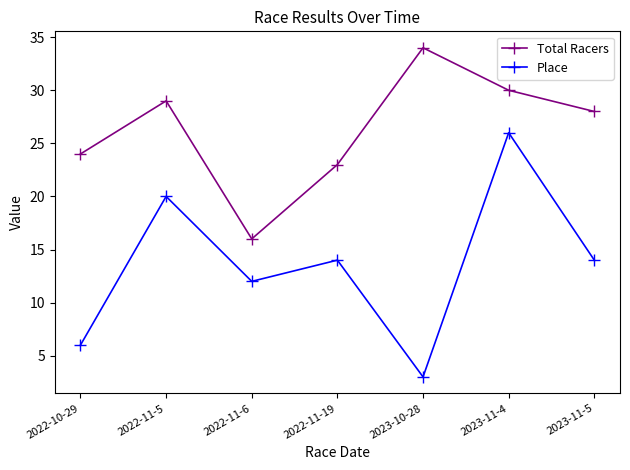

True or false: Place and Total Racers cross at least once.

False